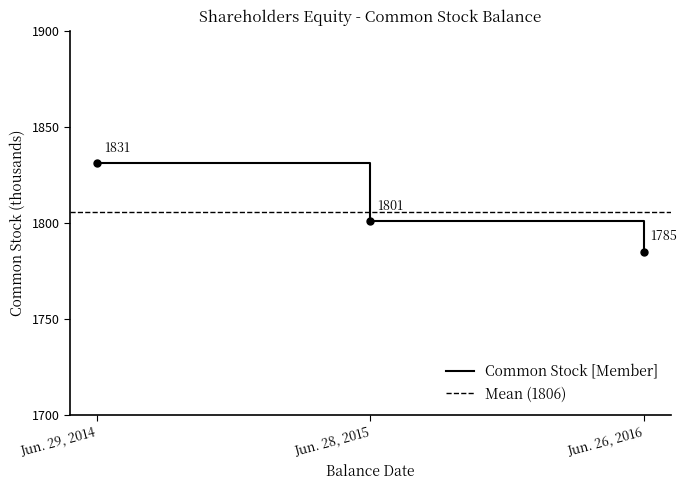

What is the difference between the maximum and minimum values?

46